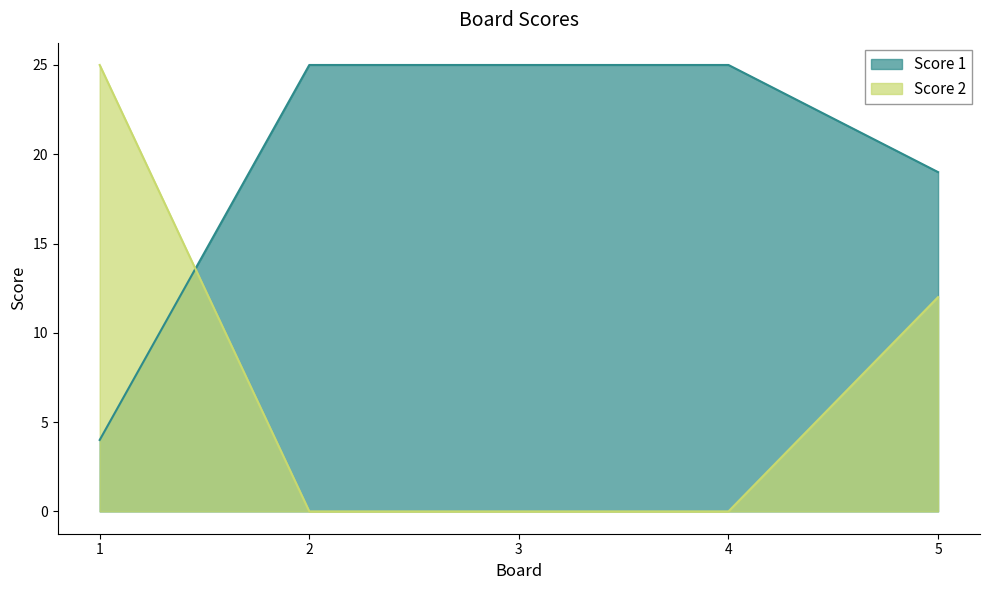

Which series has the largest range (max minus min)?

Score 2